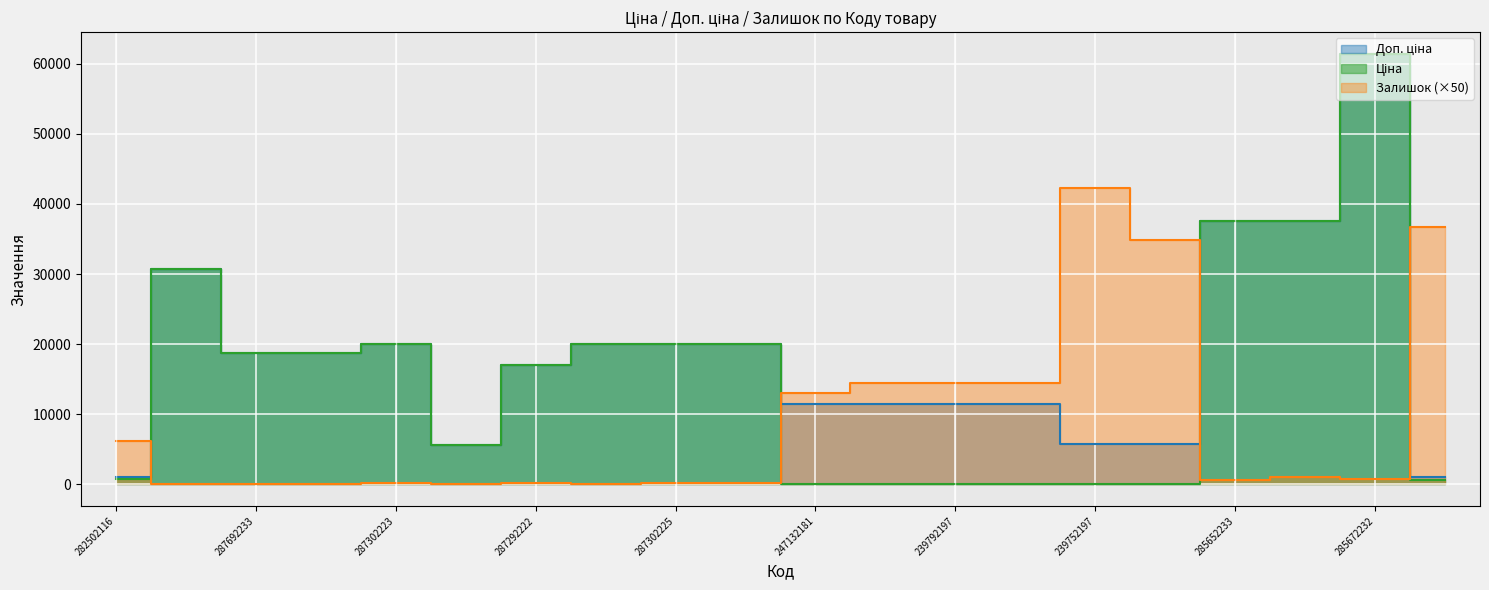

What is the greatest value displayed?

61434.3